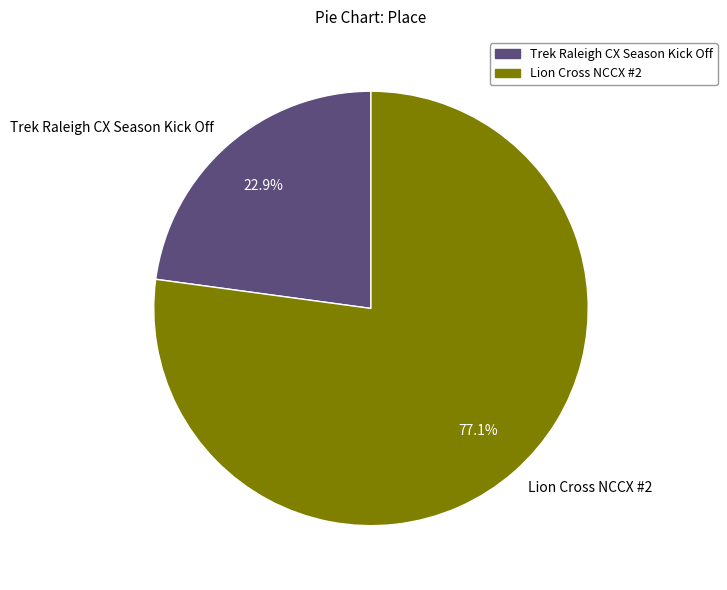

To the nearest percent, what percentage of the pie is Lion Cross NCCX #2?

77%